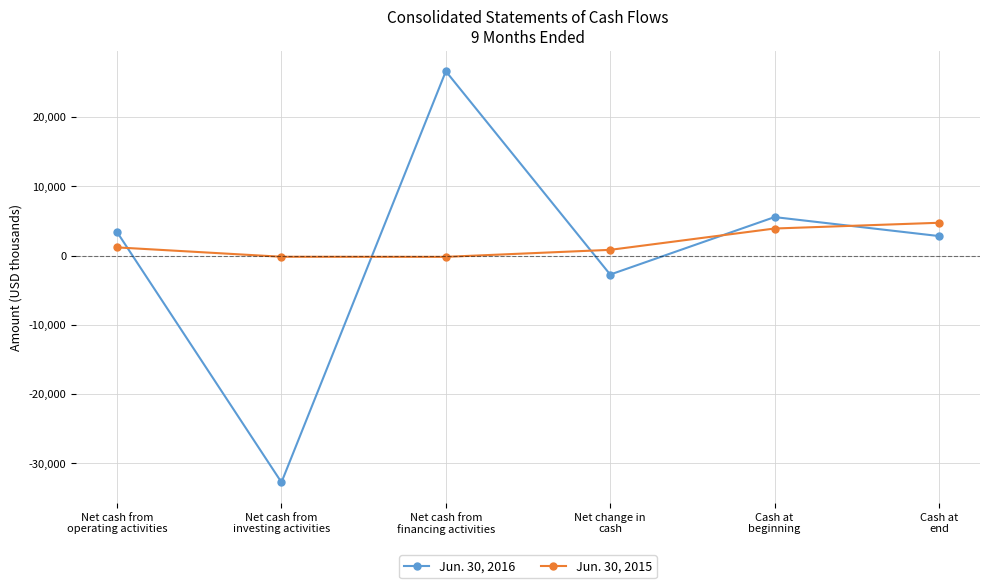

What is the difference between the maximum and second lowest values in the Jun. 30, 2016 series?

29348